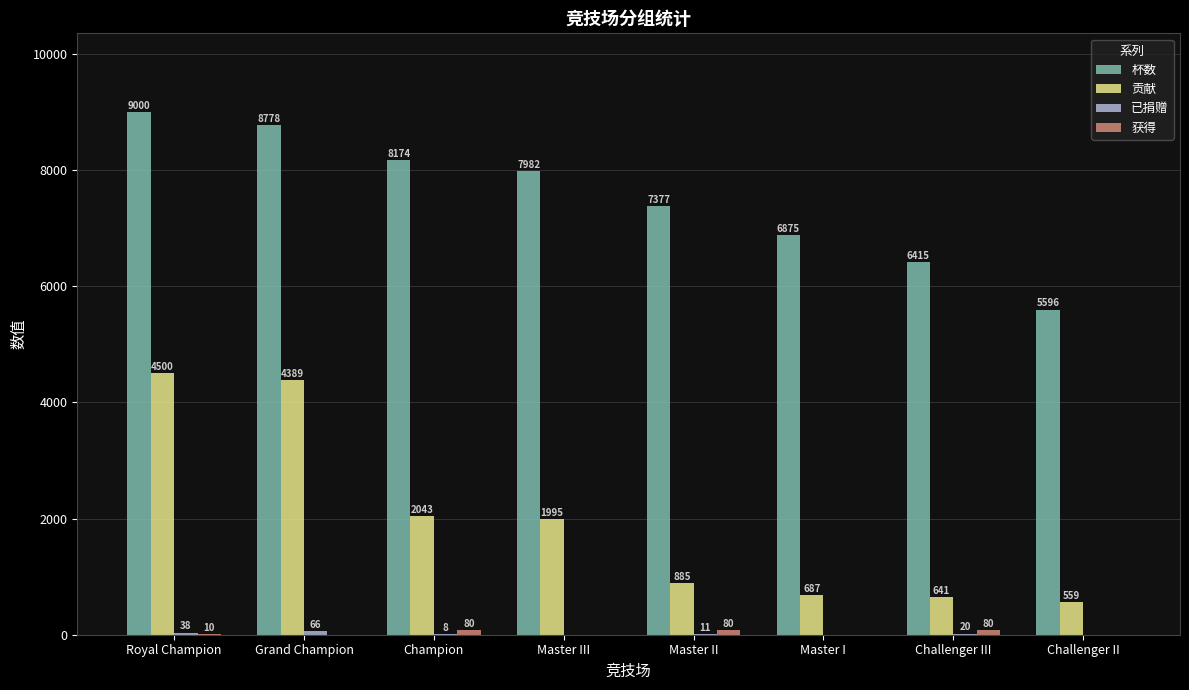

What is the total value across all series at Challenger III?

7156